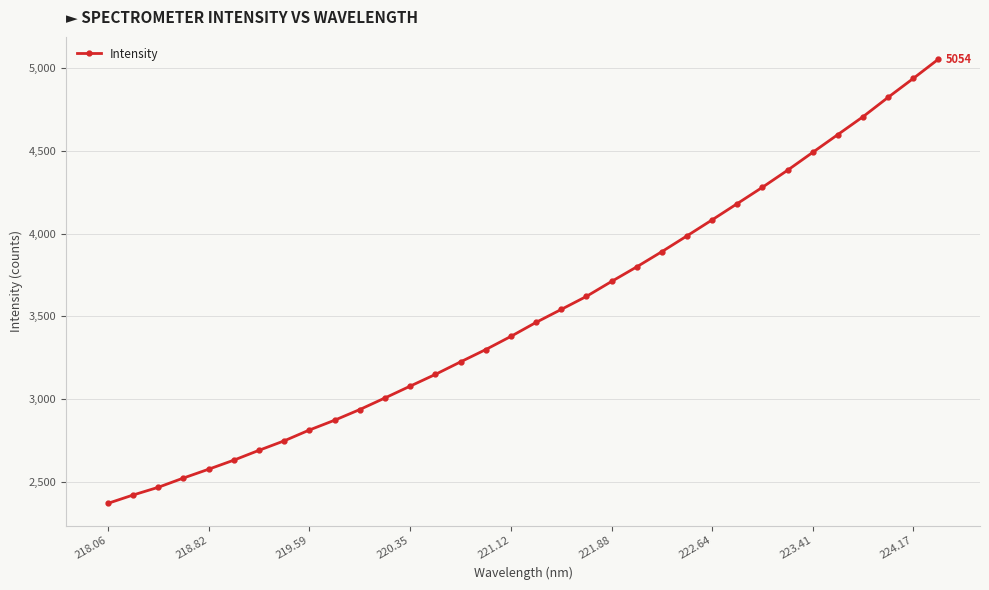

What is the minimum value shown in the chart?

2368.8